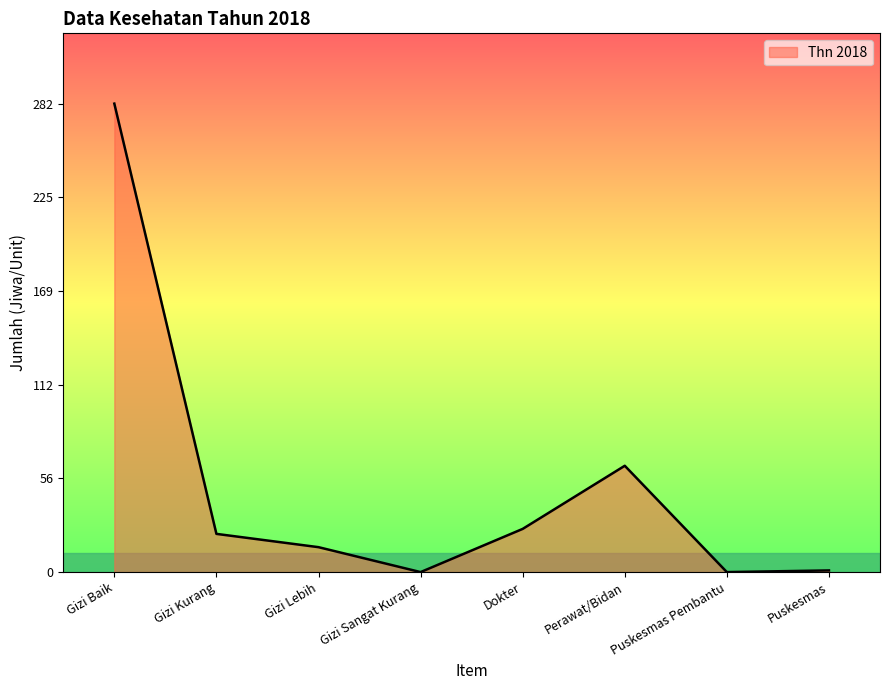

The value at Puskesmas Pembantu is -127. True or false?

False